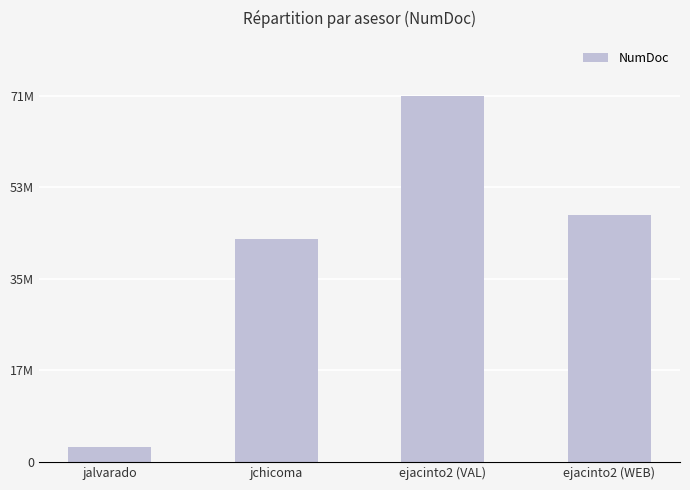

Reading right to left, transcribe all the data shown in this chart.

ejacinto2 (WEB)=47996792	ejacinto2 (VAL)=71253263	jchicoma=43429761	jalvarado=2893253